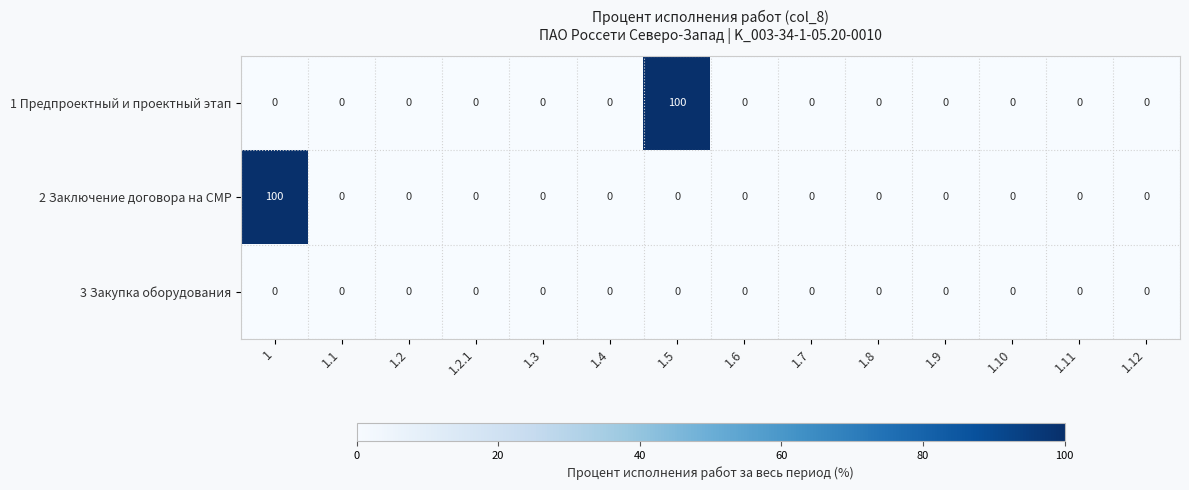

Between 1.5 and 1.11, which series saw the biggest shift?

1 Предпроектный и проектный этап